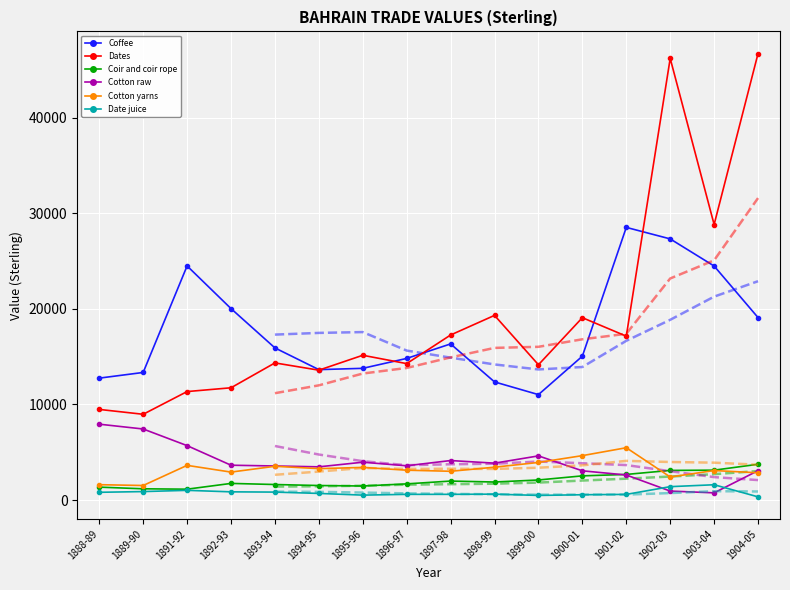

What is the difference between the Cotton raw values at 1900-01 and 1896-97?

528